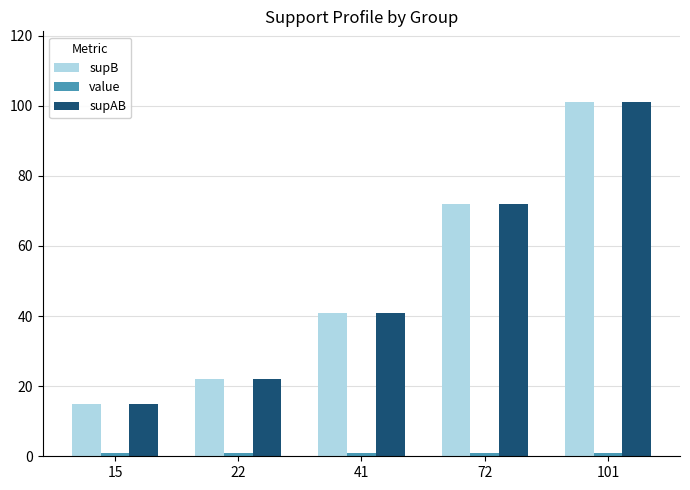

Is it true that supAB equals 41 at 41?

True